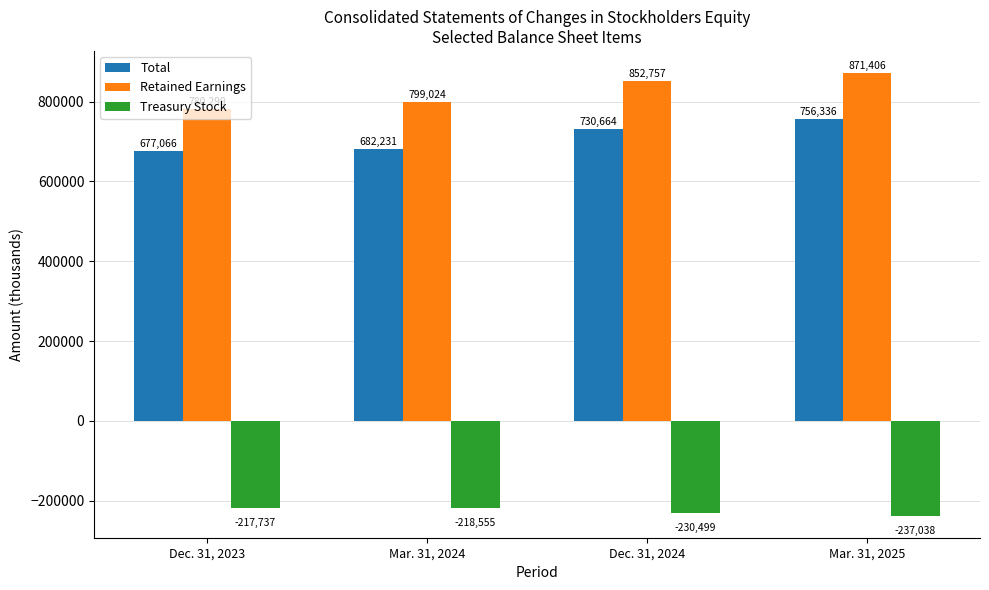

What is the average value of the Retained Earnings series?

825872